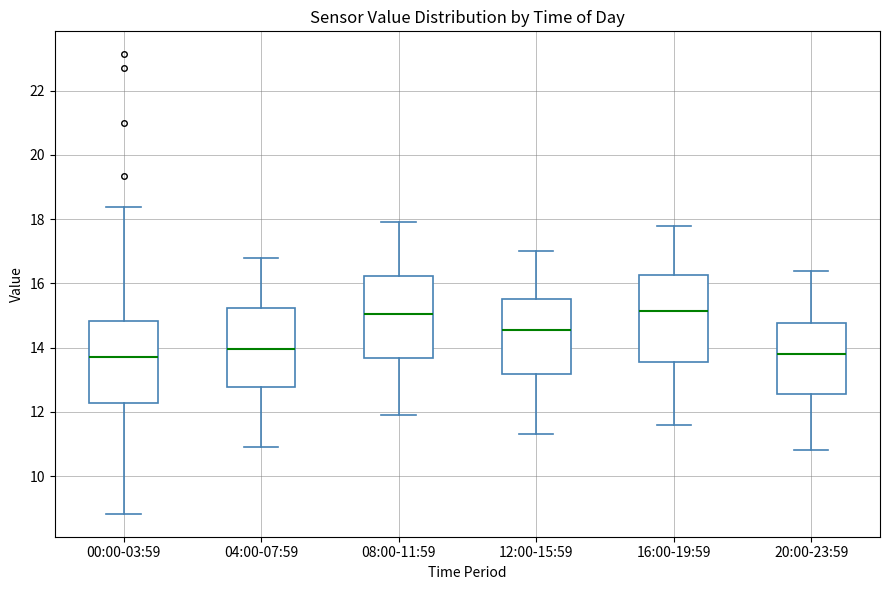

Where is the lower edge of the box for 00:00-03:59 on the y-axis? The values are not printed on the chart, so give them approximately, as read against the axis.

12.2